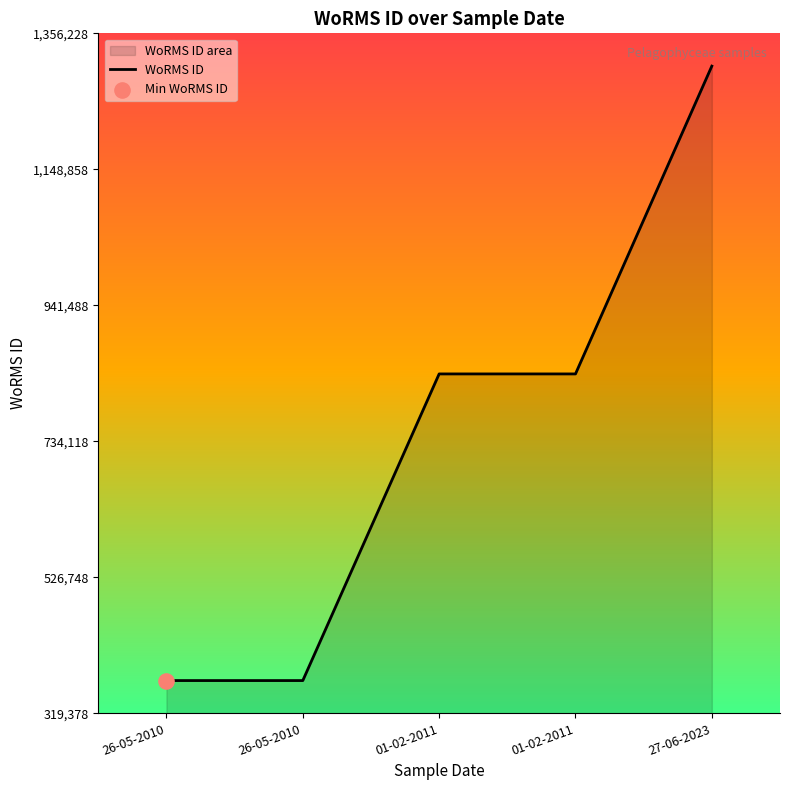

What is the change in value from 26-05-2010 to 01-02-2011?

+467539